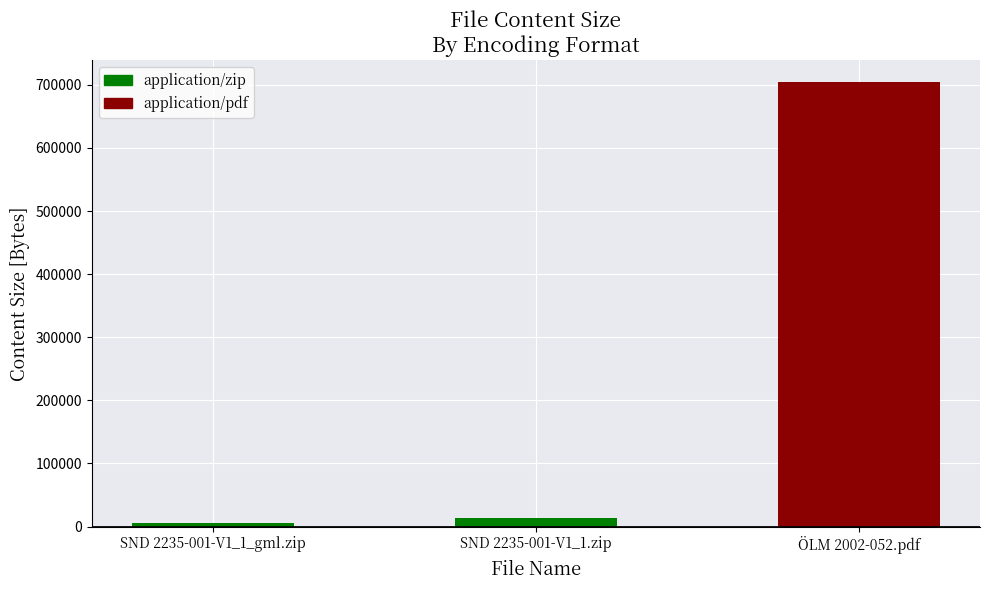

Where is the data nearest to the value 354555?

SND 2235-001-V1_1.zip